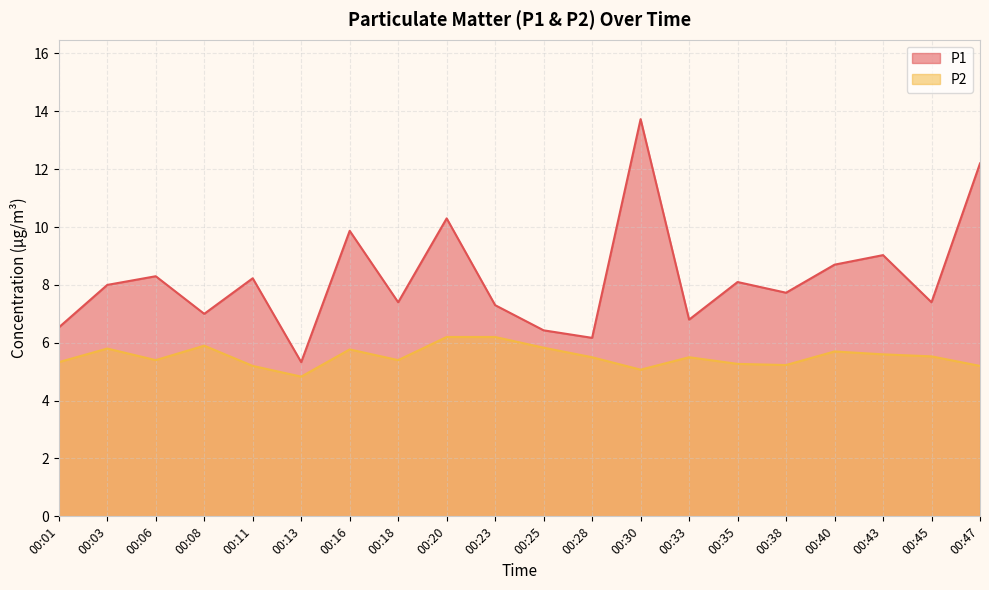

How many values in the P1 series exceed 8?

9